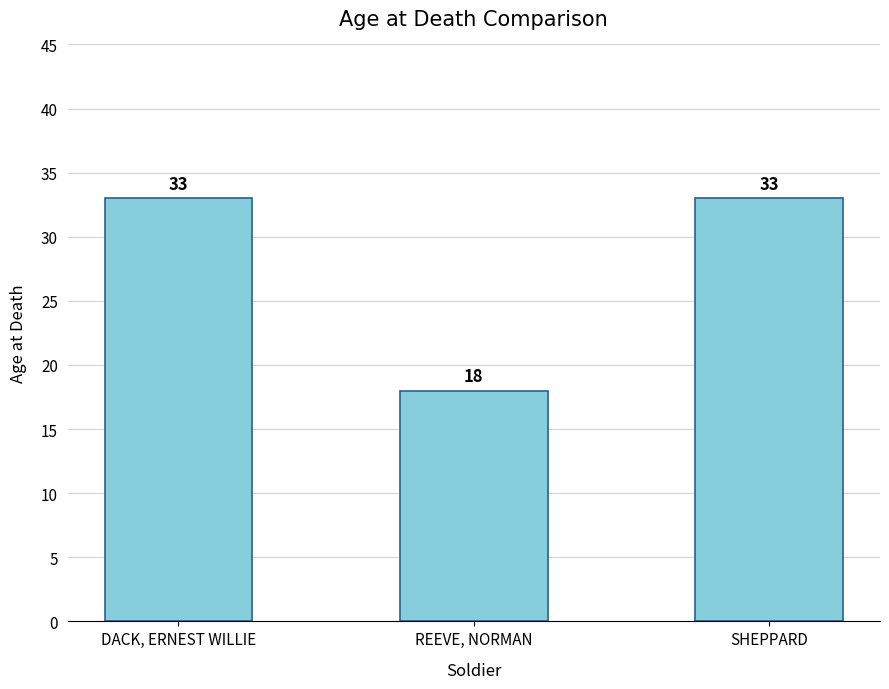

What position from the right is DACK, ERNEST WILLIE?

3